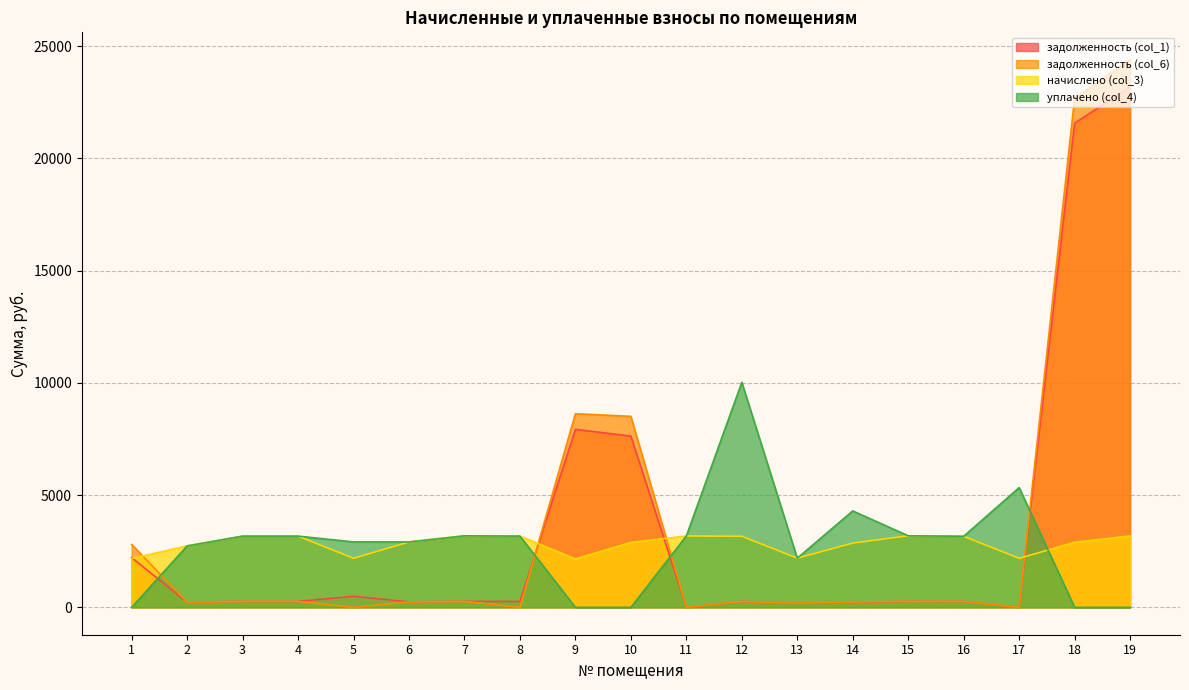

Between which two adjacent categories do задолженность (col_6) and задолженность (col_1) first intersect?

4 and 5